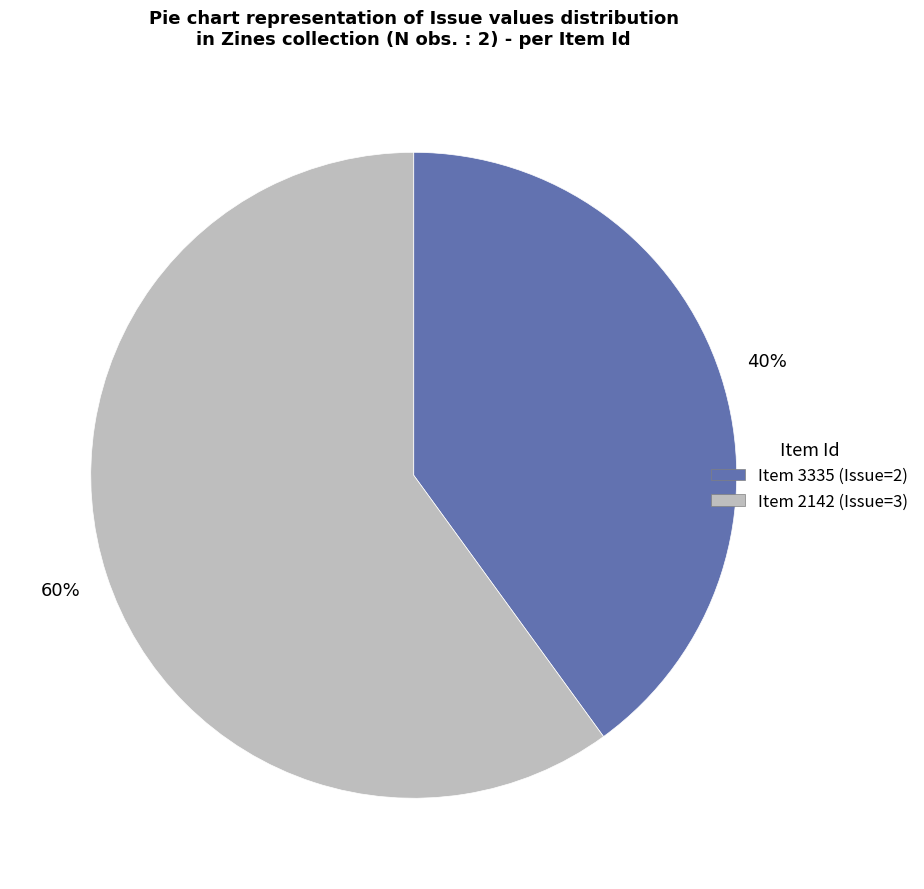

To the nearest percent, what is the average slice percentage?

50%